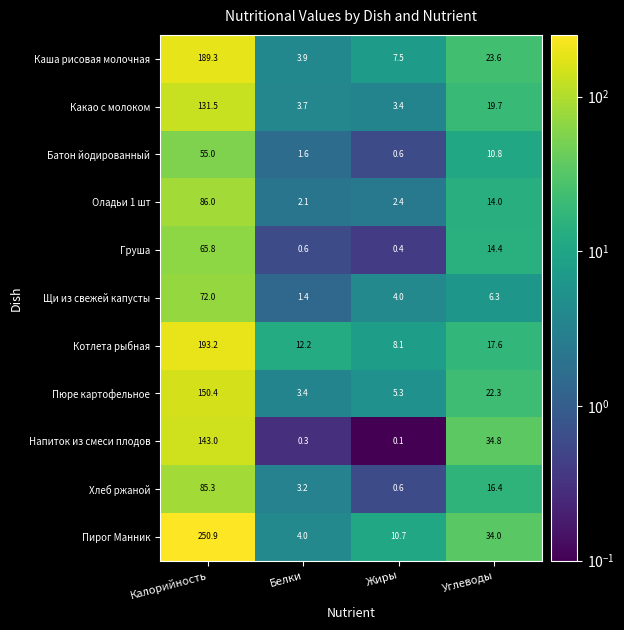

At which category does the chart reach its peak across all series?

Калорийность